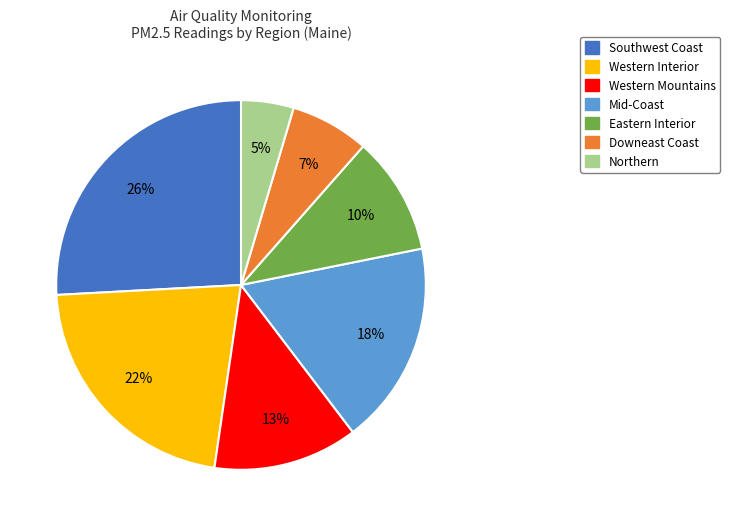

Count the number of slices in the pie.

7